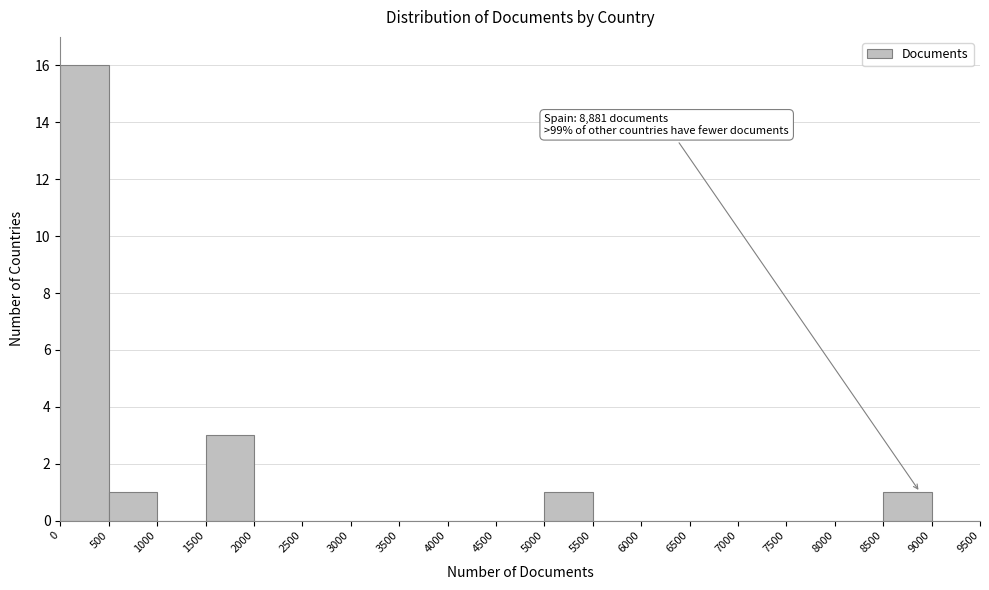

Which range on the x-axis has the tallest bar?

0 to 500